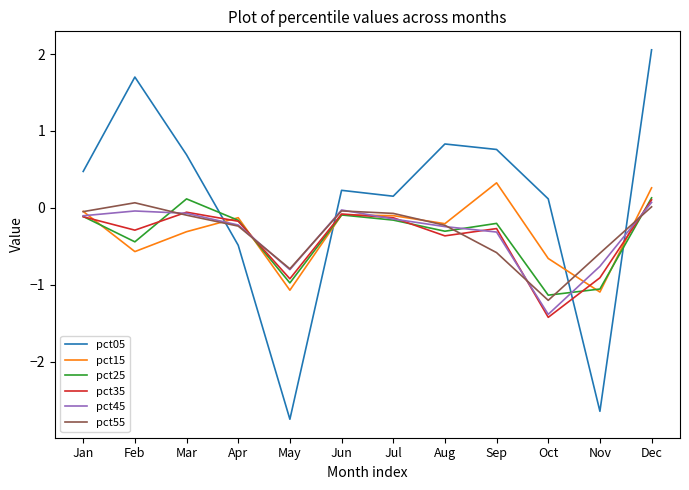

At which category is the sum across all series the highest?

Dec